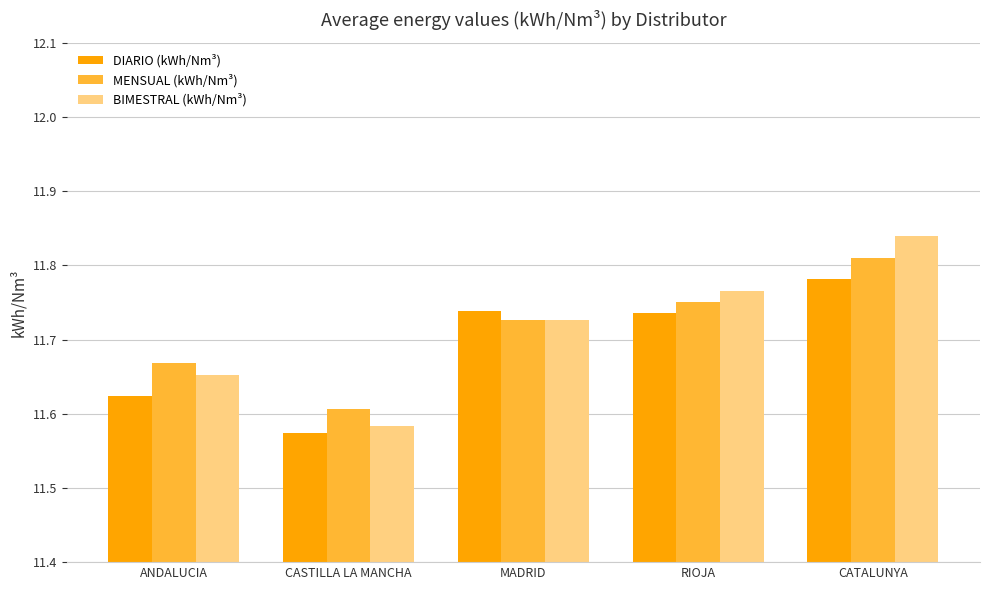

At which category is the sum across all series the highest?

CATALUNYA